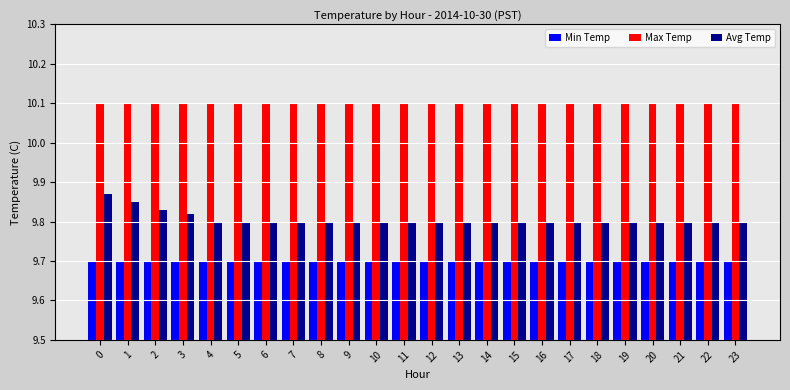

True or false: Avg Temp has a value of 15.4 at 19.

False